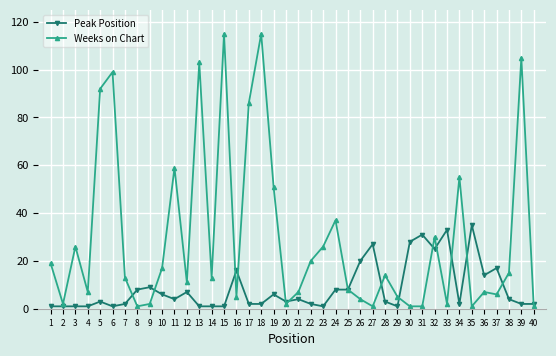

Which series has the largest total across all categories?

Weeks on Chart